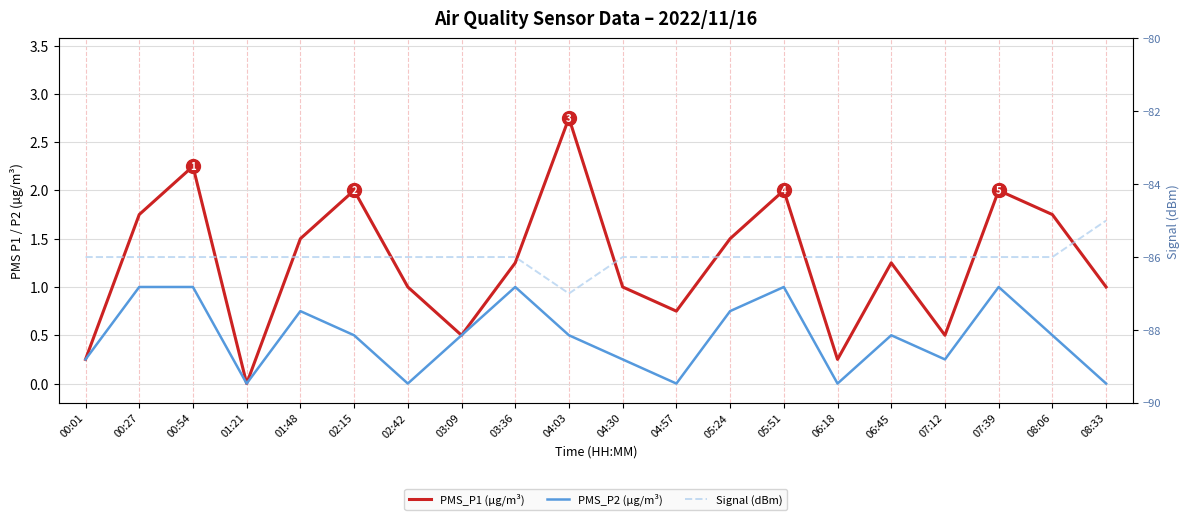

At which category is the sum across all series the highest?

00:54